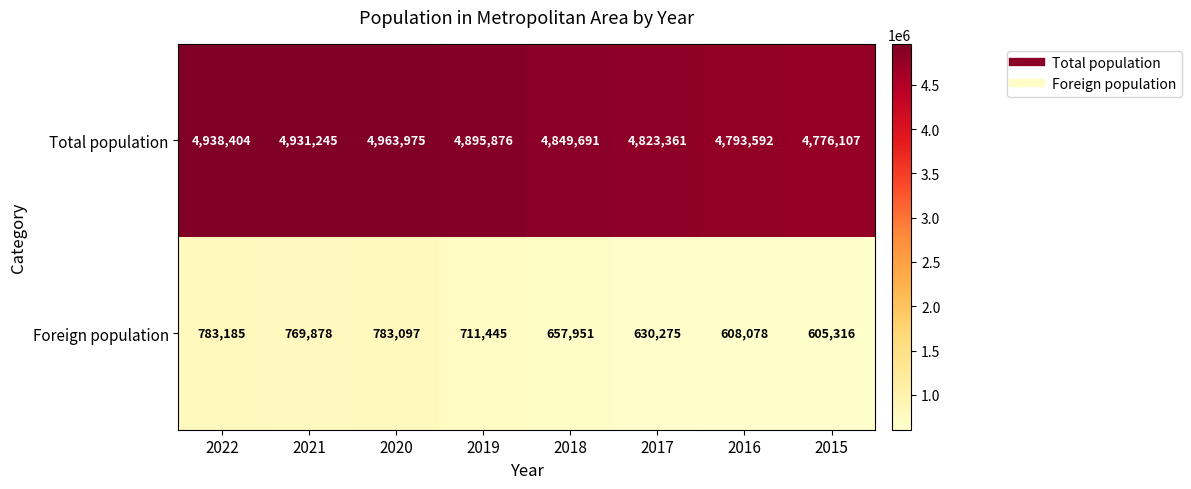

What is the average value of the Total population series?

4871531